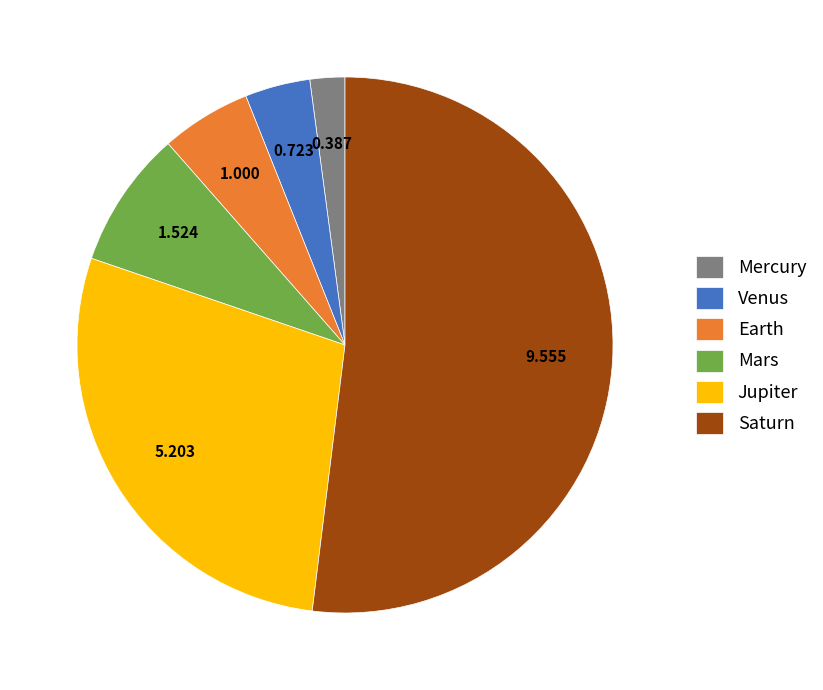

Rank the categories by value from highest to lowest.

Saturn, Jupiter, Mars, Earth, Venus, Mercury